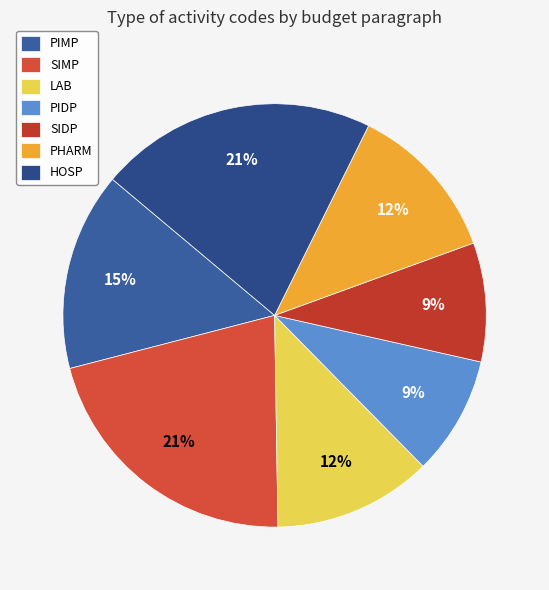

Approximately how many times larger is the value at PIDP compared to PIMP?

0.6